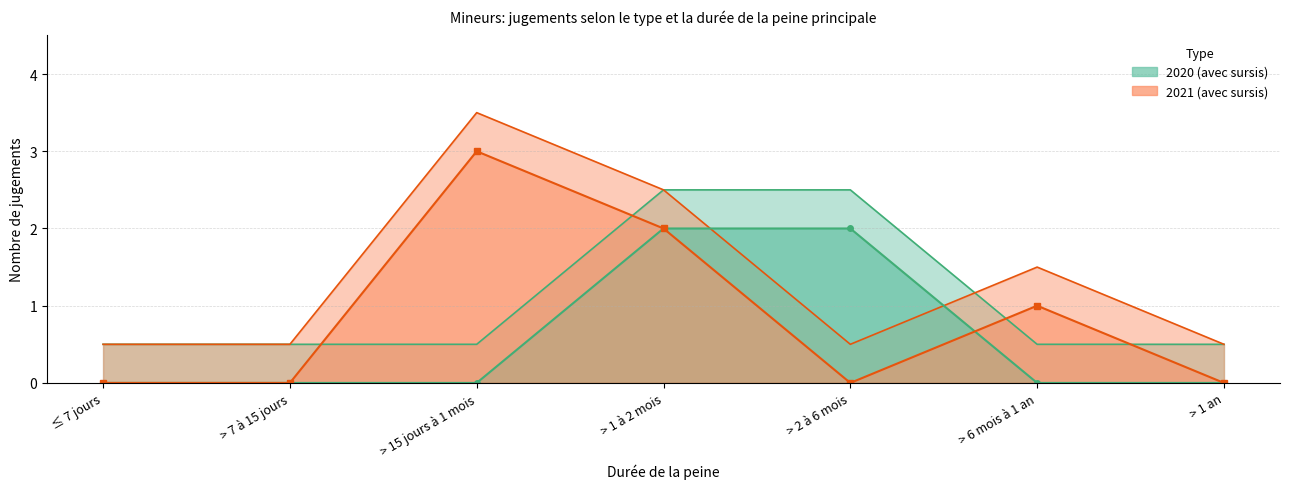

What is the difference between the highest and lowest values at > 7 à 15 jours?

0.5